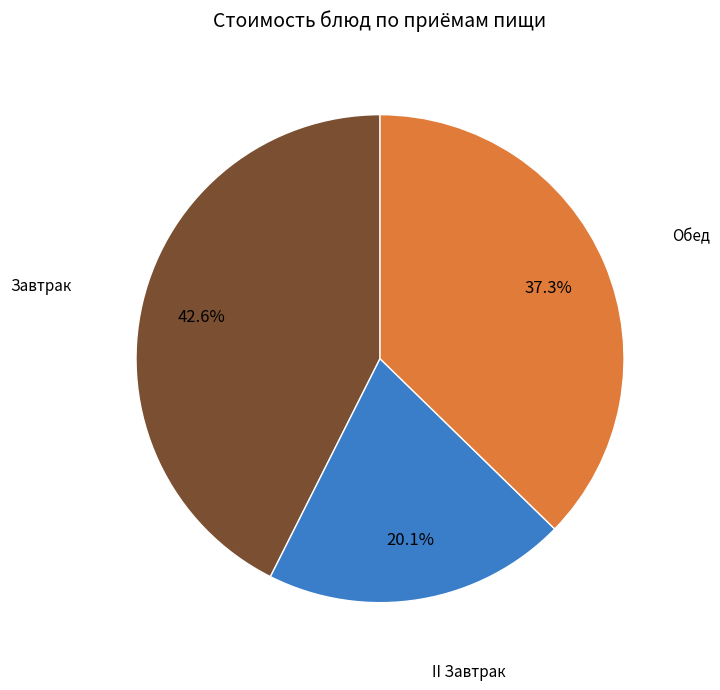

Is there any slice that represents more than half of the pie?

No